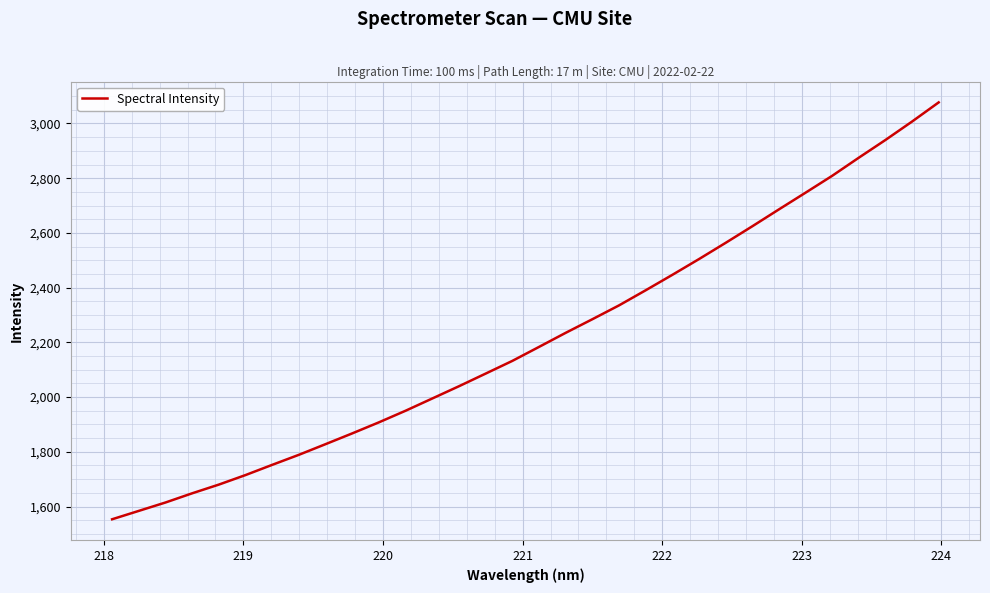

What is the minimum value shown in the chart?

1553.5